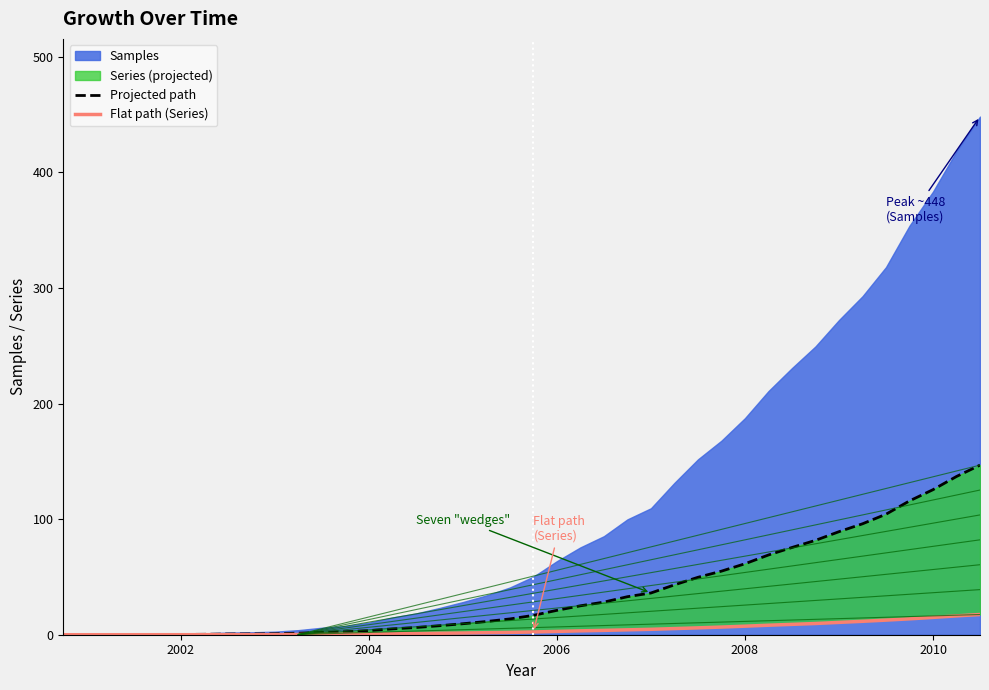

Read the Flat path (Series) value at 2004.

0.6